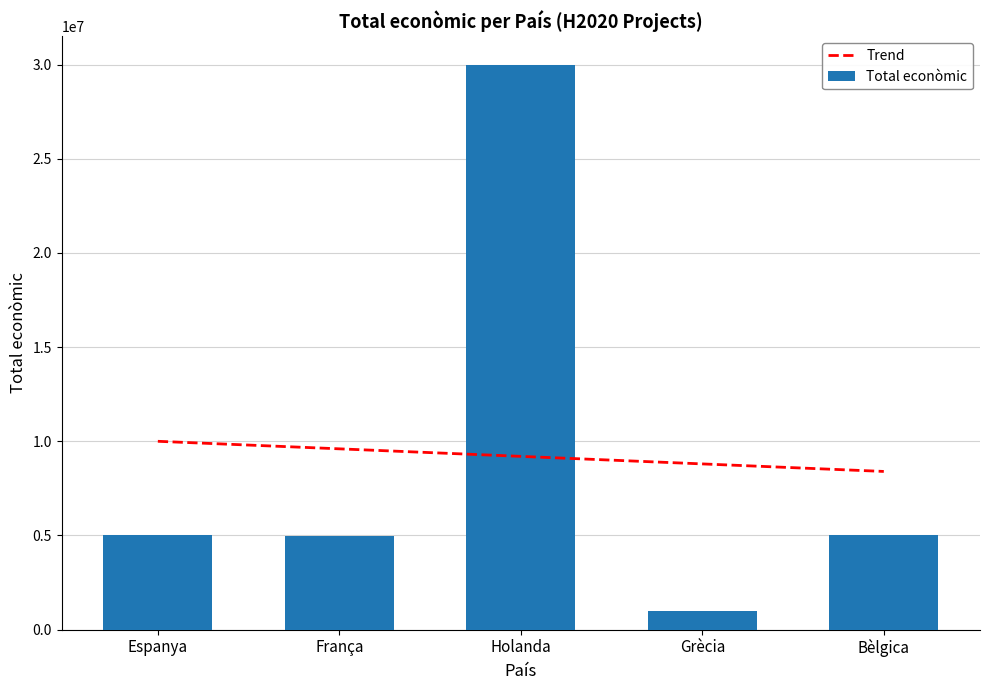

Reading left to right, what are all the values shown in this chart?

Espanya=4999393	França=4997945	Holanda=29999528	Grècia=998906	Bèlgica=4998322